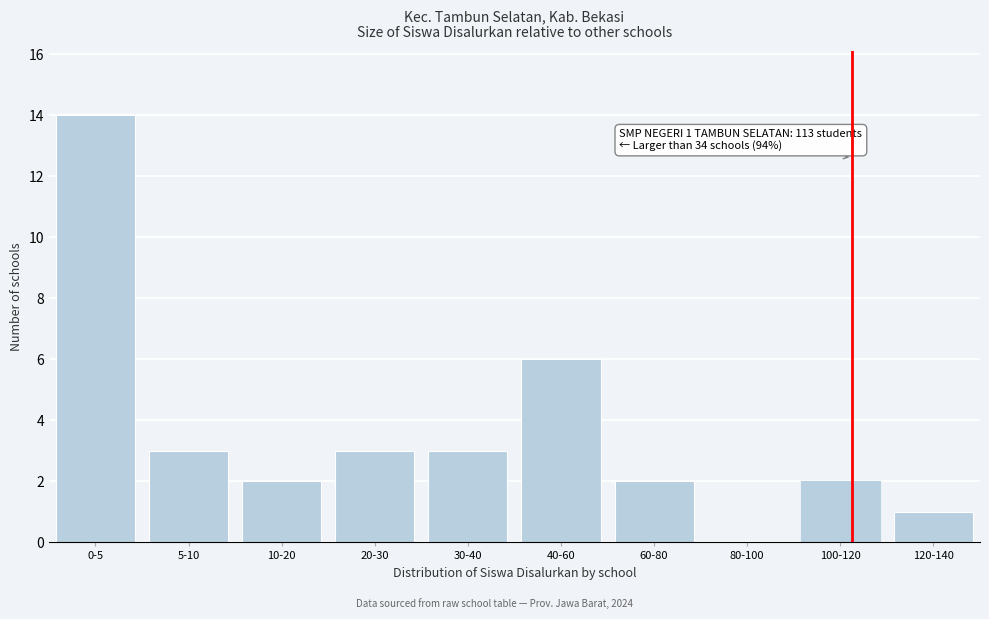

Reading left to right, what are all the values shown in this chart?

0-5=14	5-10=3	10-20=2	20-30=3	30-40=3	40-60=6	60-80=2	80-100=0	100-120=2	120-140=1